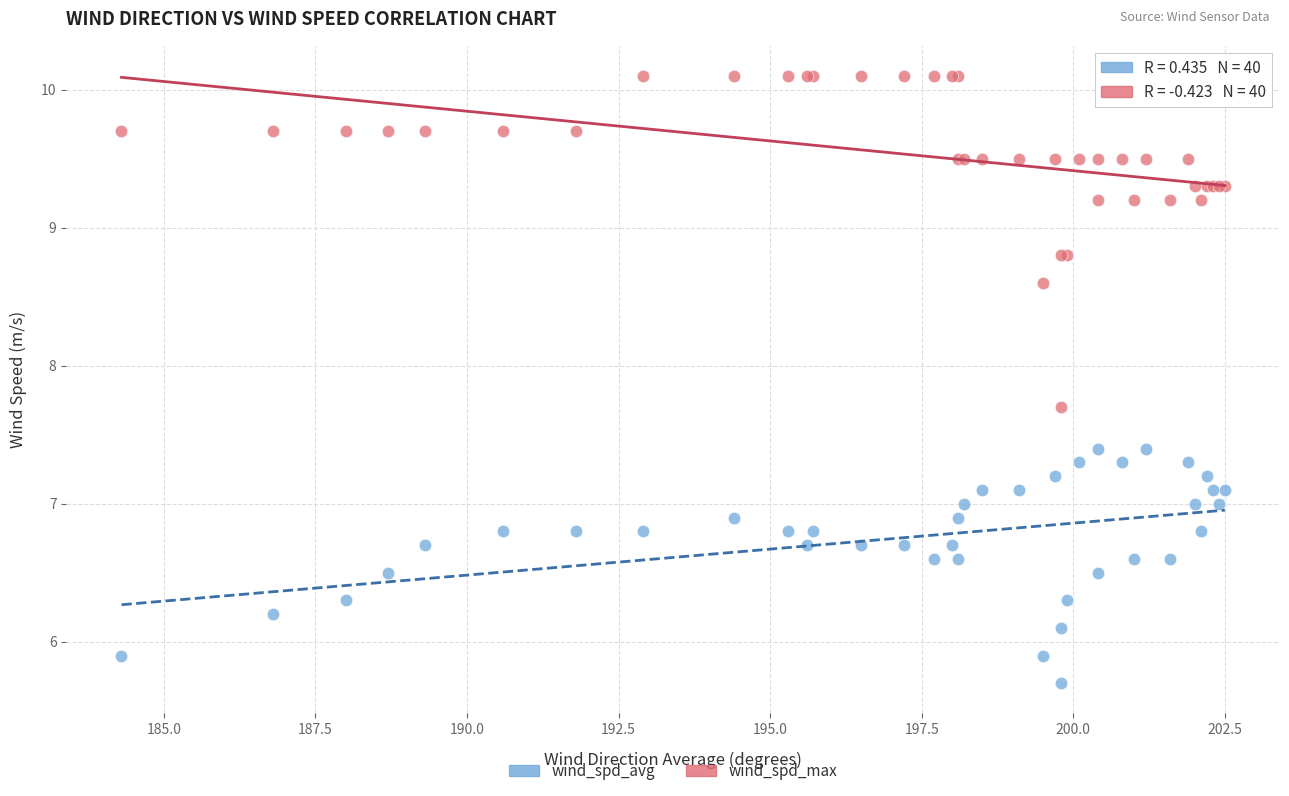

In the wind_spd_max series, what Y value is closest to 8?

7.7